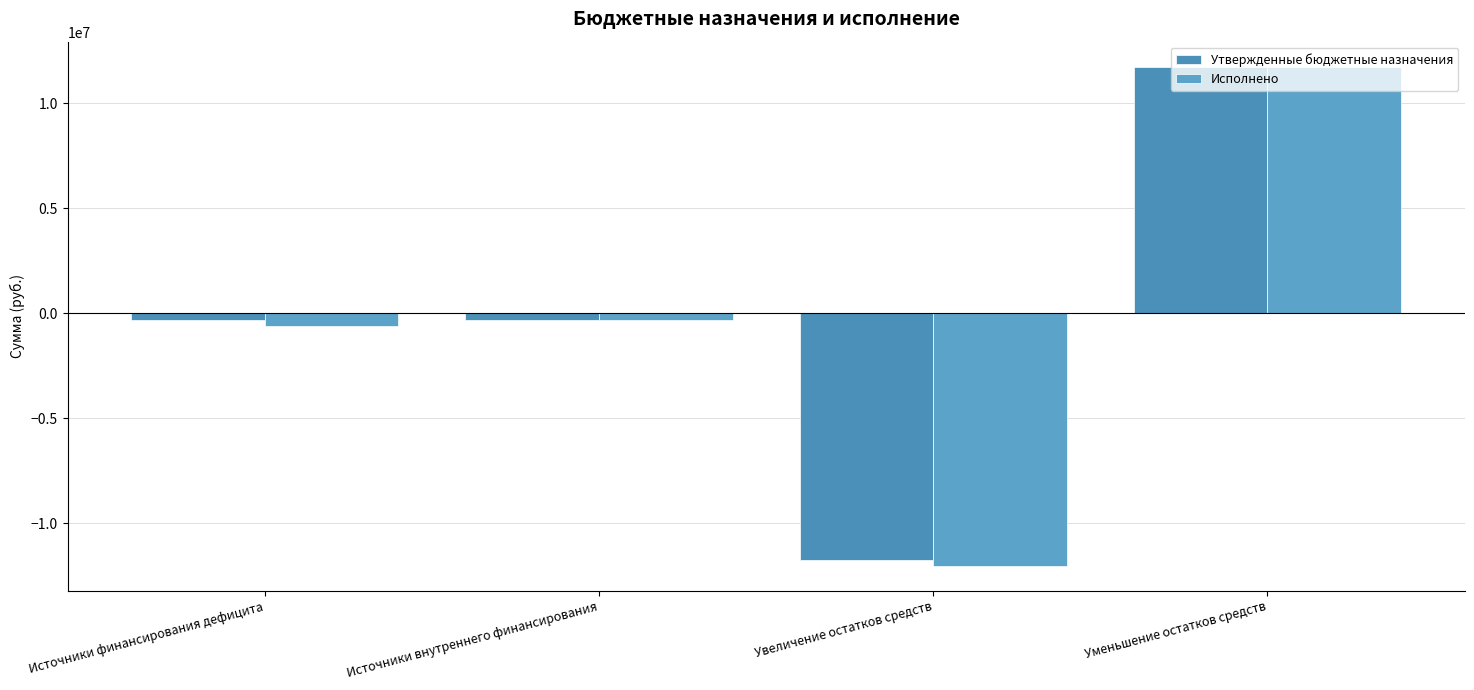

What is the minimum value shown in the chart?

-12016910.8